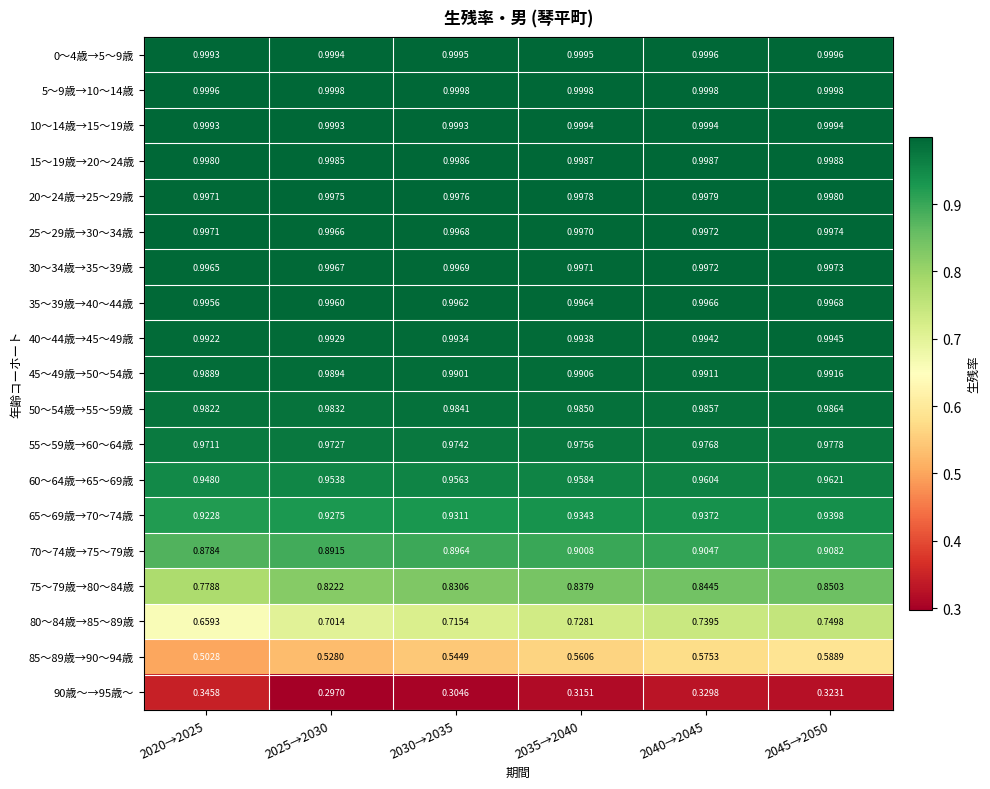

Is the value of 45～49歳→50～54歳 at 2020→2025 greater than the value of 65～69歳→70～74歳 at 2045→2050?

Yes